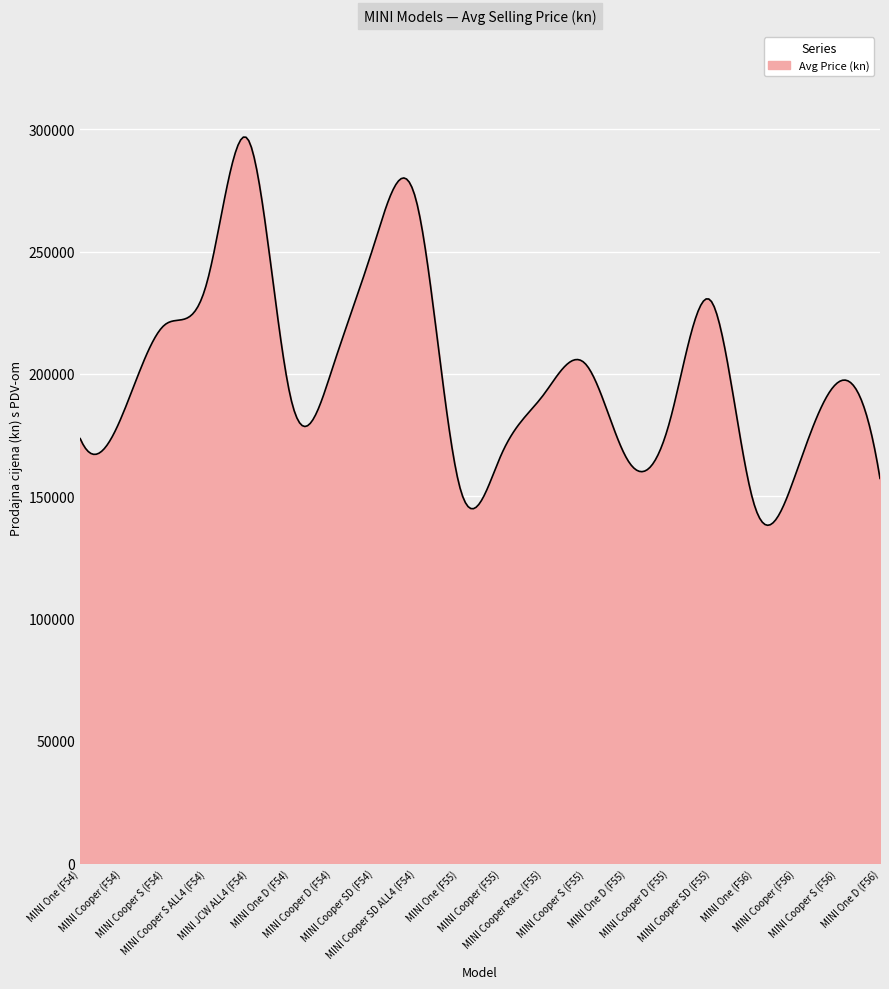

What is the sum of all values?

60241144.4